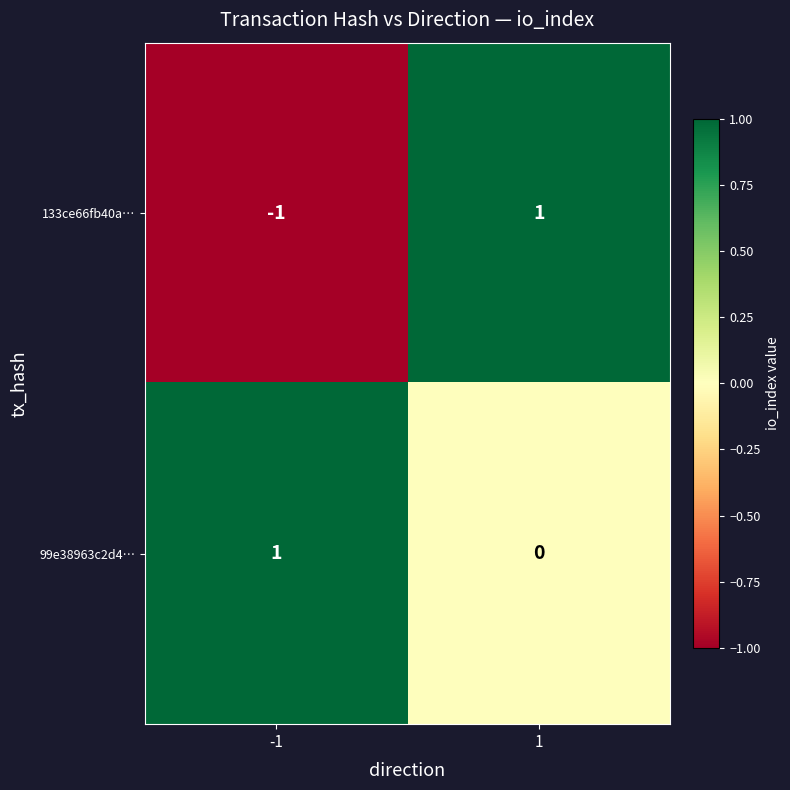

List the labels in order of 133ce66fb40a… value, largest first.

1, -1